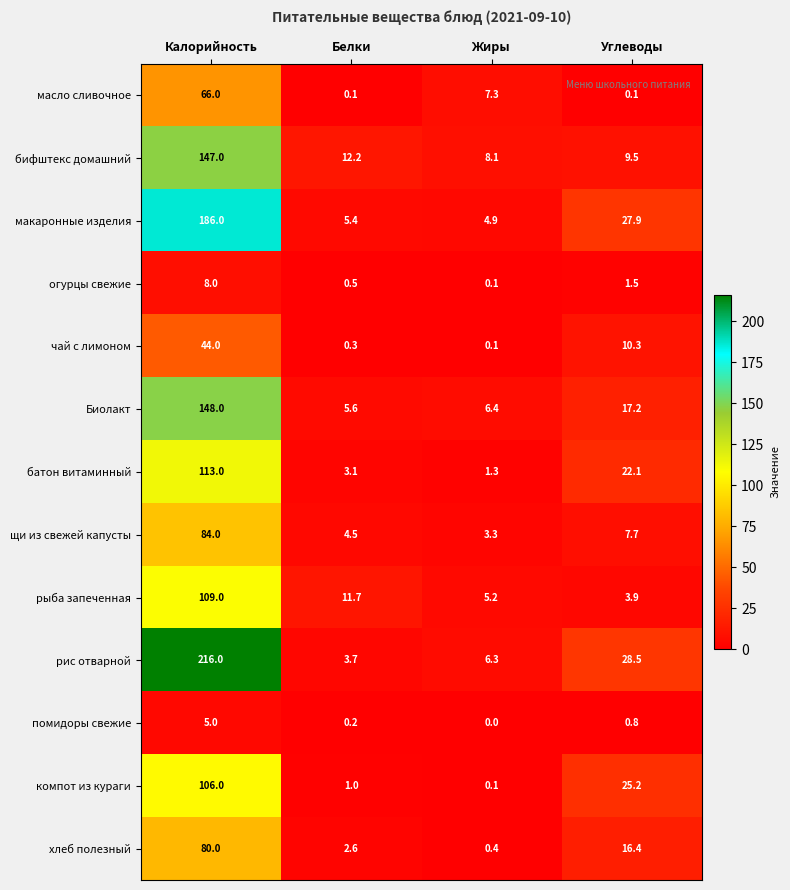

At which label does огурцы свежие first exceed 1?

Калорийность